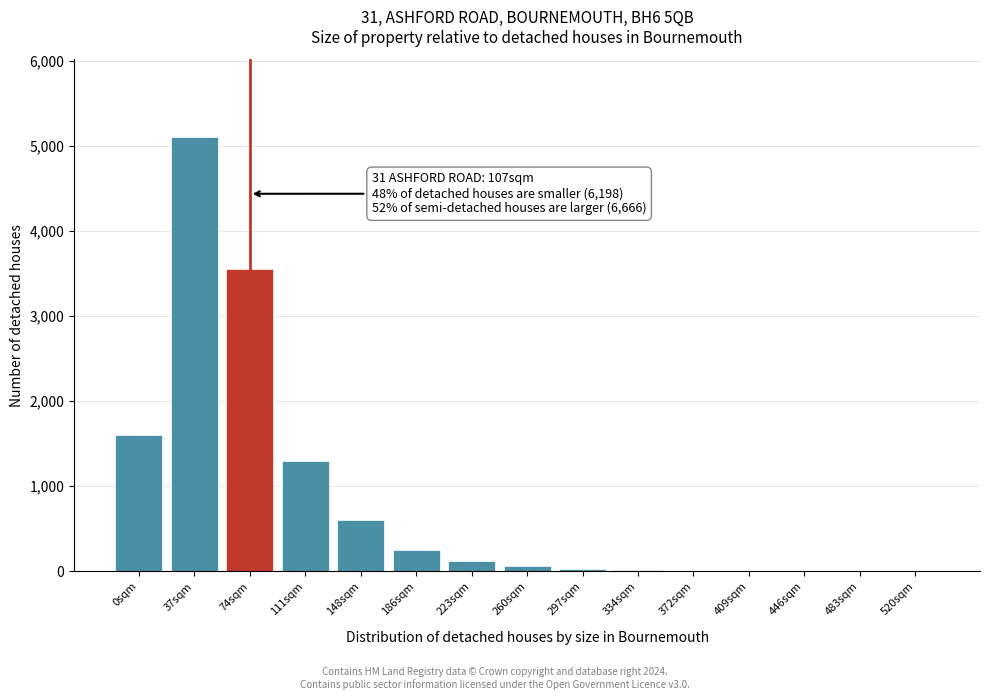

Which has a higher value, 74sqm or 0sqm?

74sqm